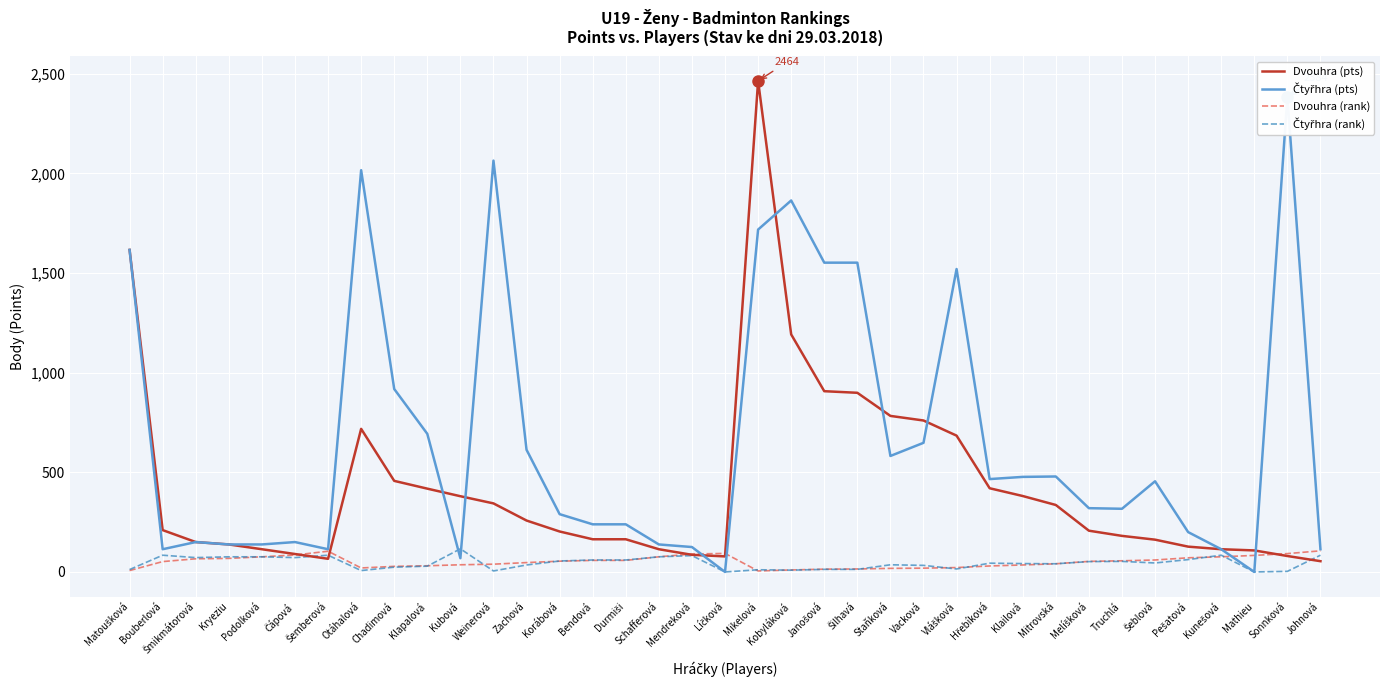

Reading left to right, what are all the values shown in this chart?

Dvouhra (pts): 1616	210	150	138	114	90	66	718	457	418	380	344	258	203	164	164	114	86	78	2464	1192	907	899	783	760	684	420	381	336	207	181	162	127	114	108	80	54
Čtyřhra (pts): 1616	114	150	138	138	150	114	2016	918	693	69	2064	613	290	239	239	138	125	0	1718	1864	1552	1552	582	648	1520	466	477	479	320	317	455	200	114	0	2384	114
Dvouhra (rank): 7	52	66	68	76	85	104	20	28	31	36	39	47	54	58	58	76	90	93	5	10	14	15	18	19	22	30	35	41	53	56	60	71	76	83	92	106
Čtyřhra (rank): 12	84	72	76	76	72	84	7	24	29	116	5	35	55	60	60	76	82	0	11	9	13	13	36	33	15	44	42	41	52	53	45	62	84	0	3	84